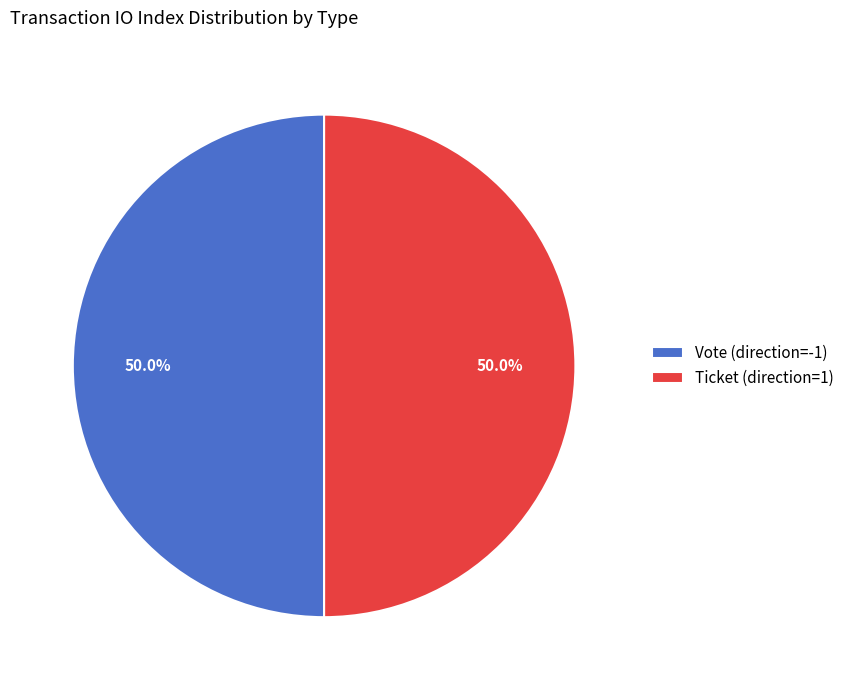

What is the ratio of the value at Vote (direction=-1) to the value at Ticket (direction=1)?

1.0